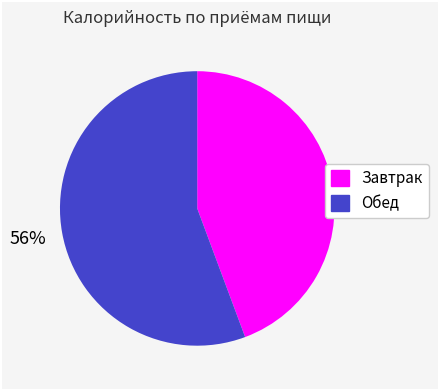

Combined, do Обед and Завтрак account for over 50%?

Yes